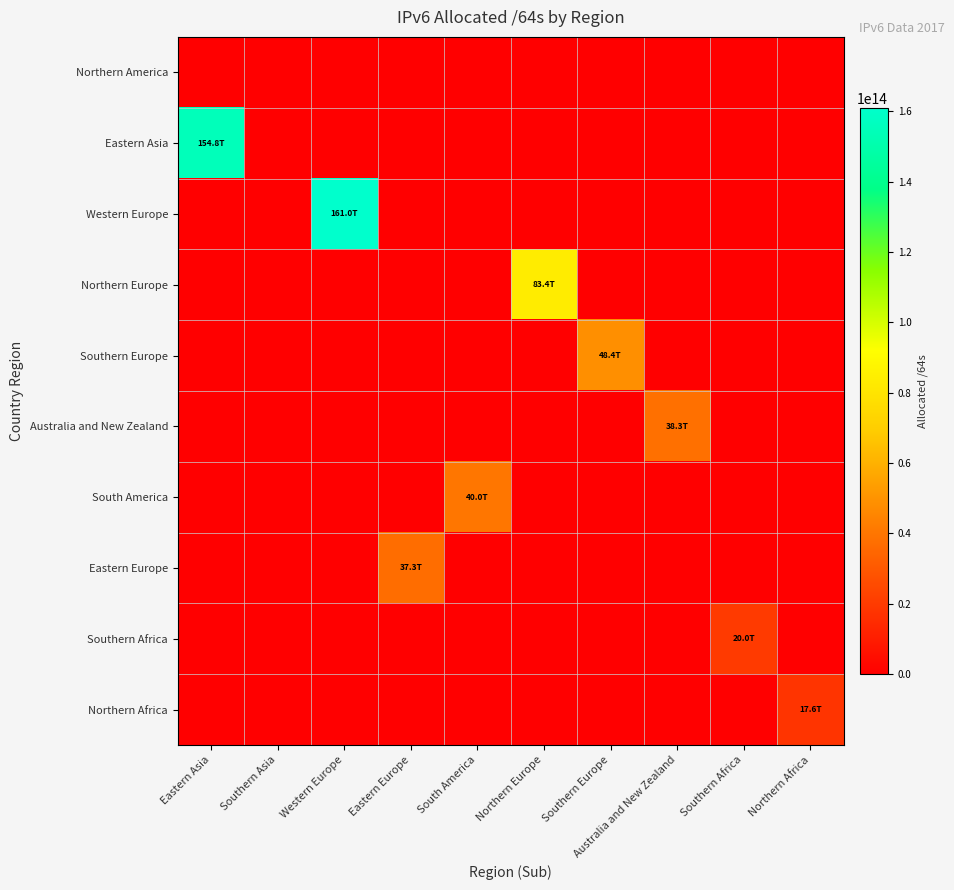

What is the difference between the highest and lowest values at Northern Europe?

83373957971968